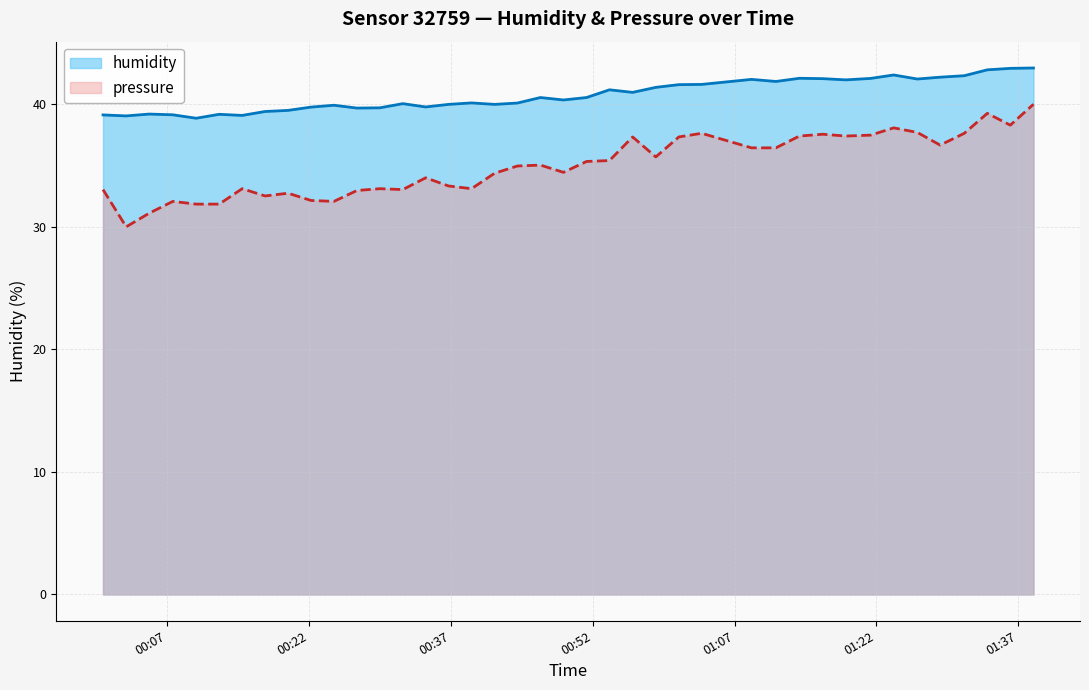

What are all the series names shown in the legend?

humidity, pressure